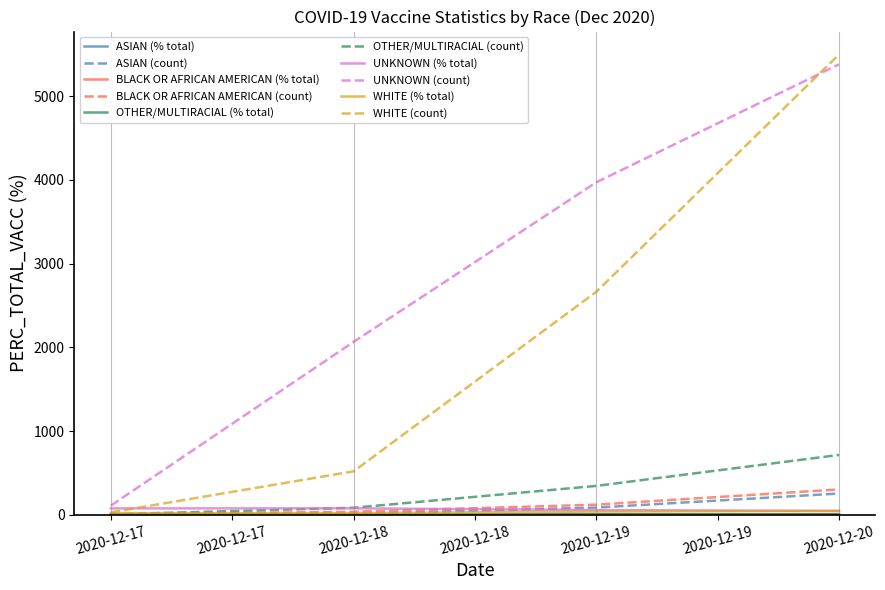

At which label is UNKNOWN (count) closest to 2745?

2020-12-18